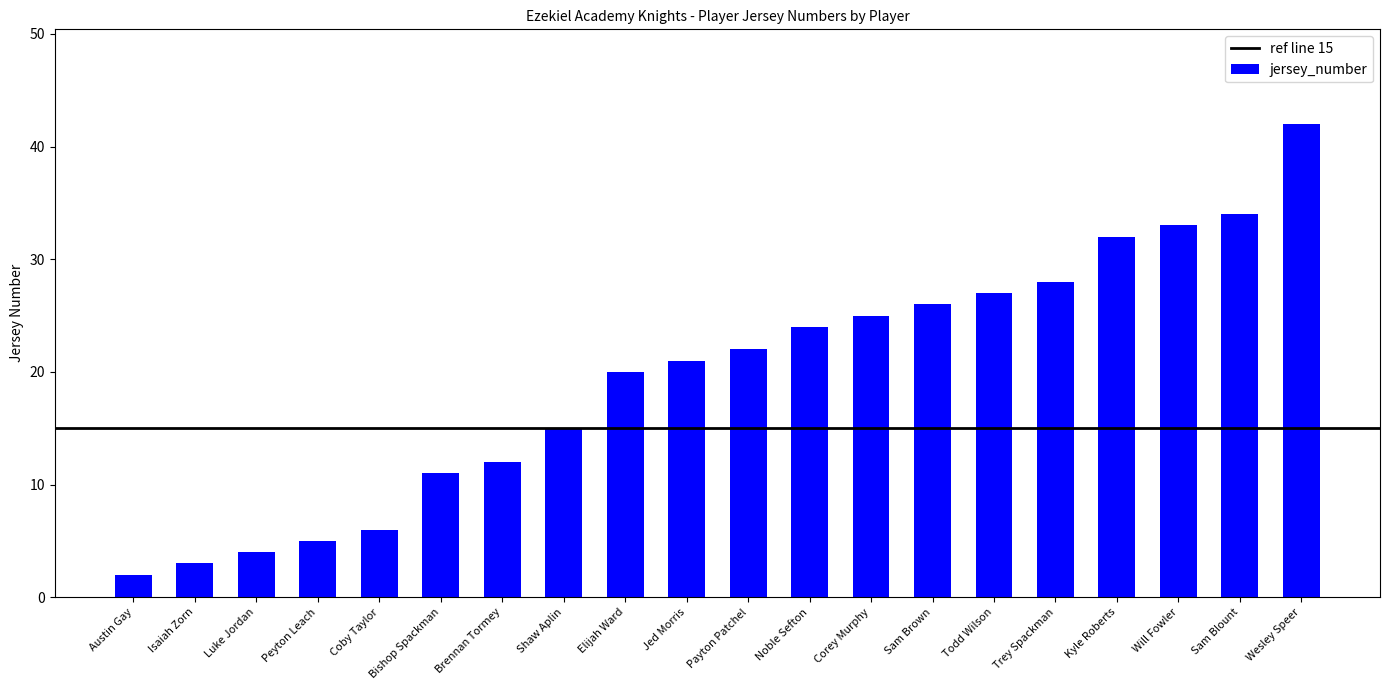

What is the value of the 7th bar from the left?

12